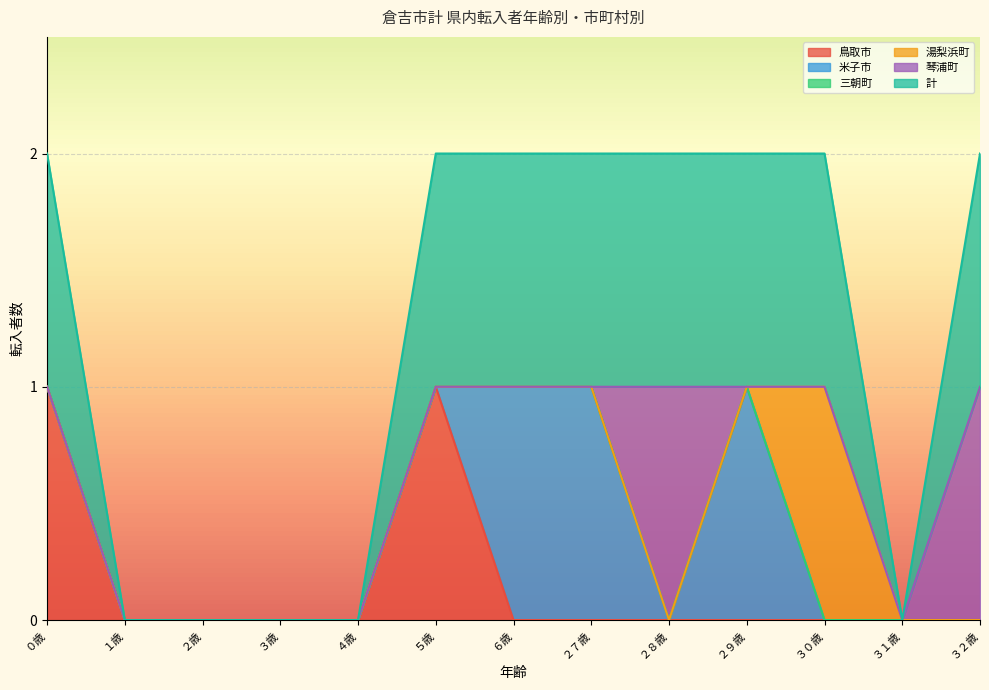

True or false: 鳥取市 has a value of 0 at ３１歳.

True